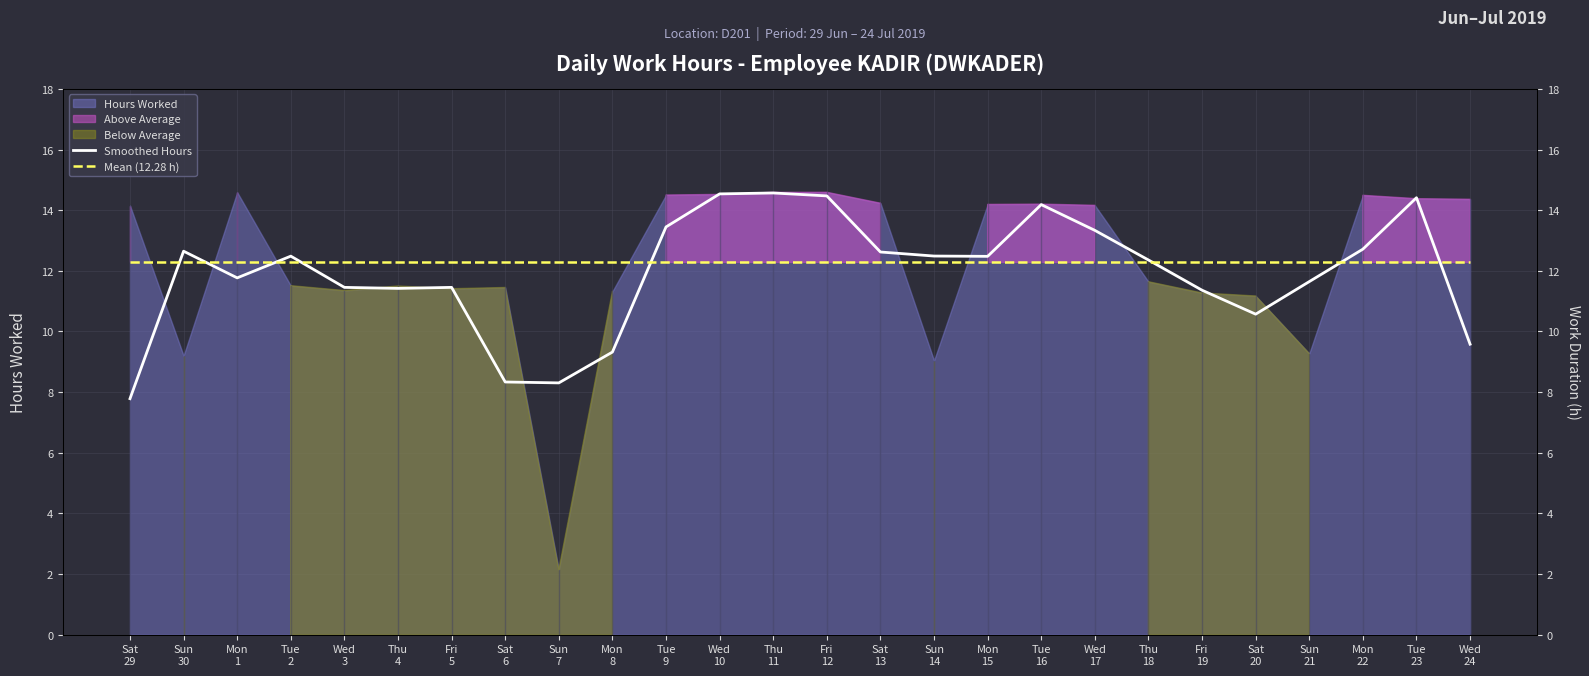

How many interior local valleys does the Smoothed Hours series have?

5